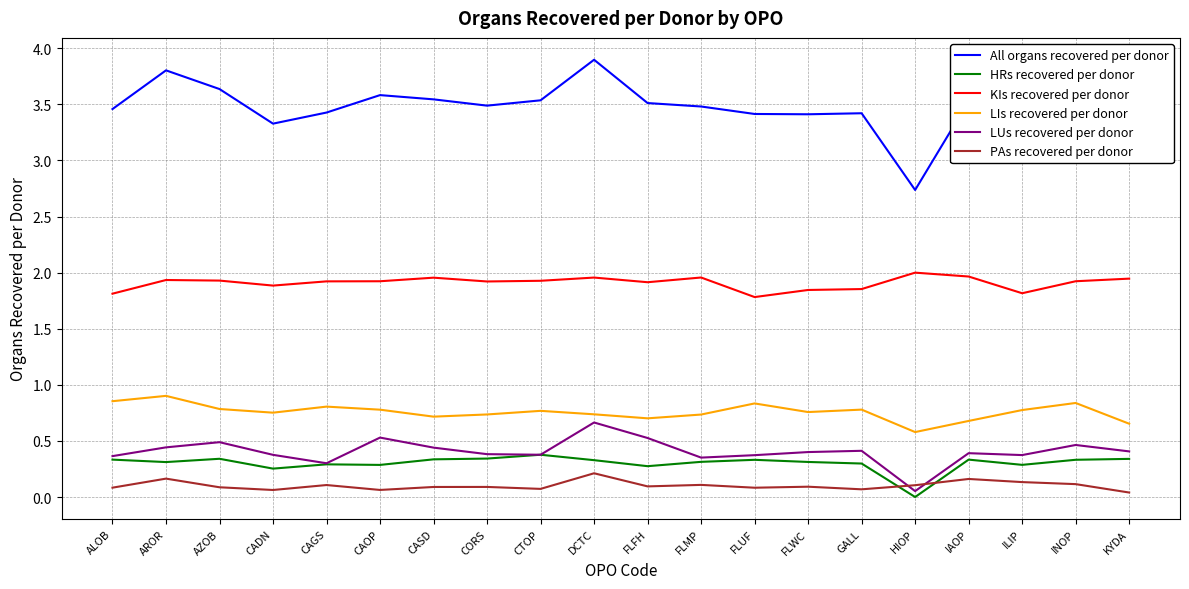

At which category is the sum across all series the highest?

DCTC